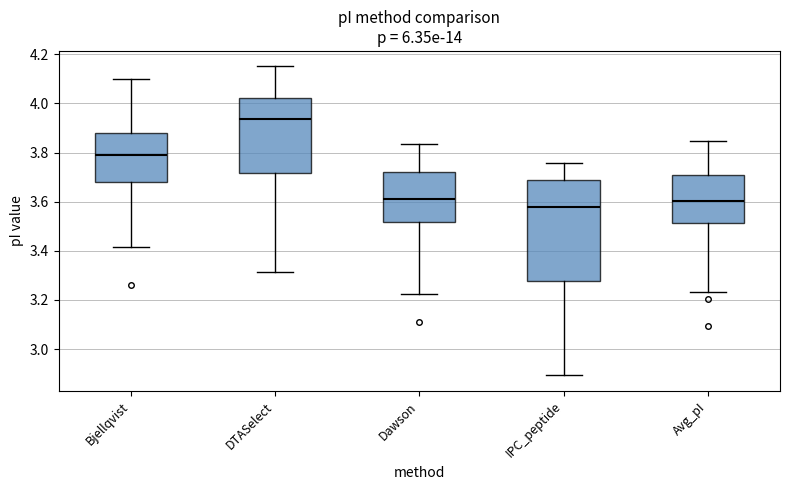

Comparing the boxes themselves (not the whiskers), which one is the tallest?

IPC_peptide